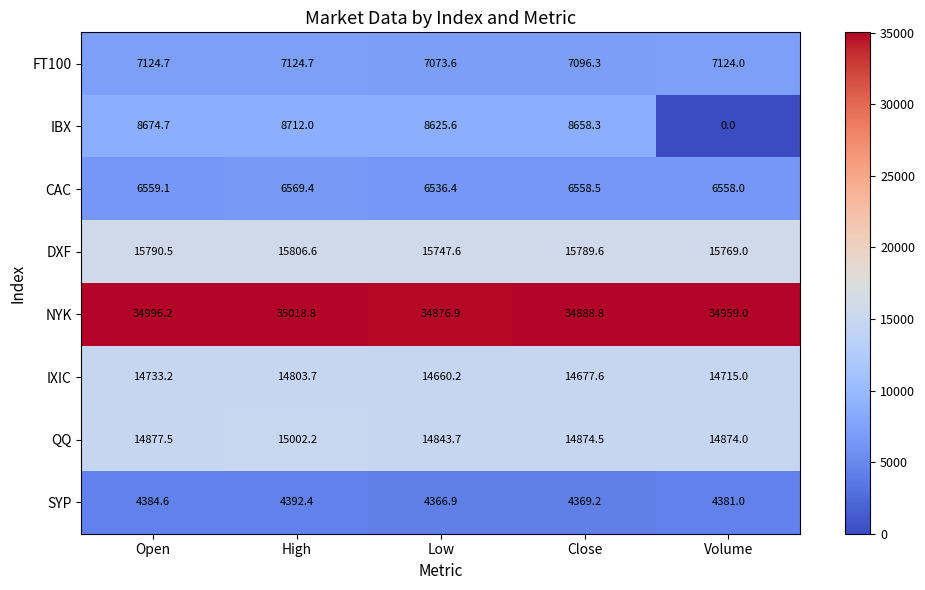

Is it true that IBX equals 3310.6 at Low?

False